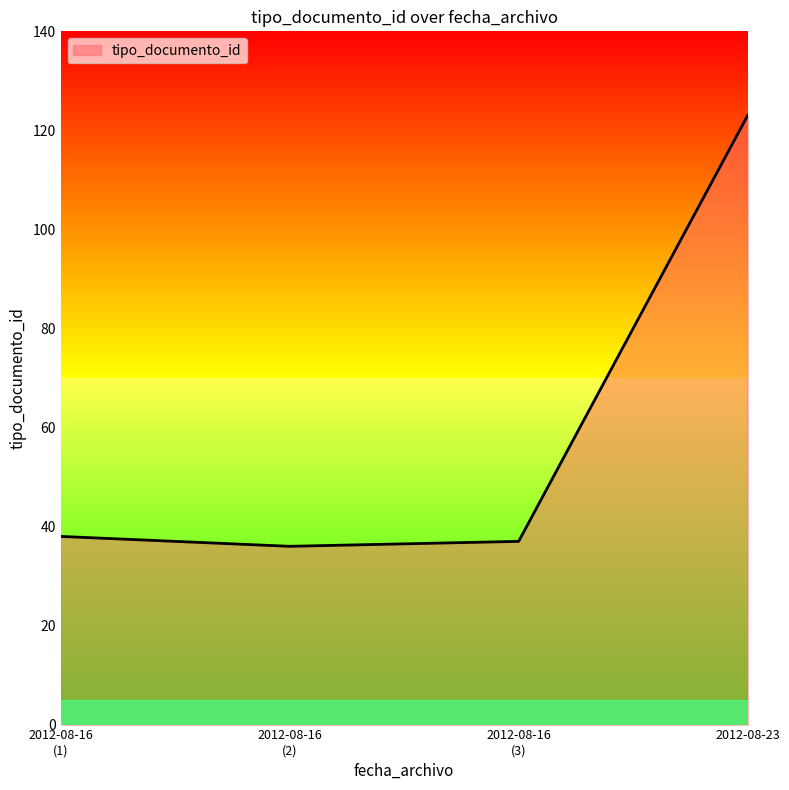

In tipo_documento_id, how many points are lower than both neighbors (excluding endpoints)?

1